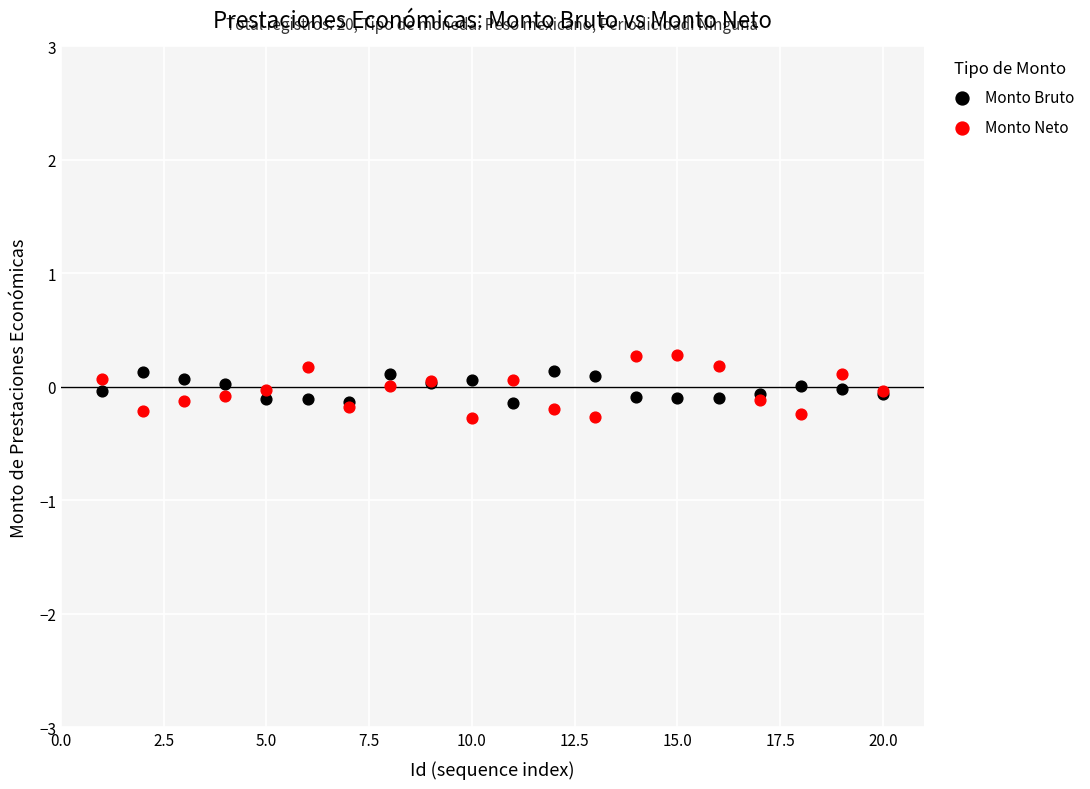

Which series has the widest spread of Y values?

Monto Neto